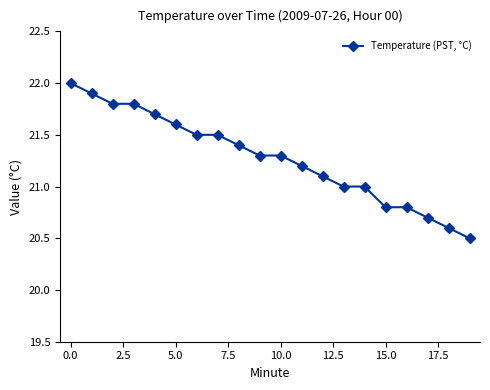

What is the value of the 19th point from the left?

20.6